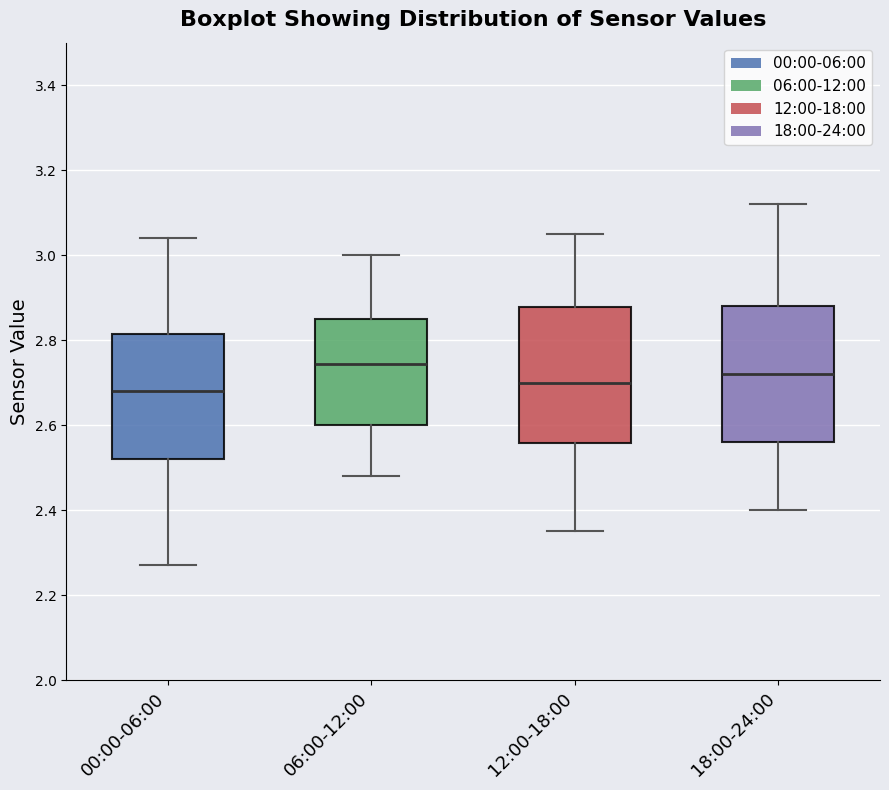

Where does the upper whisker of the box for 12:00-18:00 end on the y-axis? The values are not printed on the chart, so give them approximately, as read against the axis.

3.06